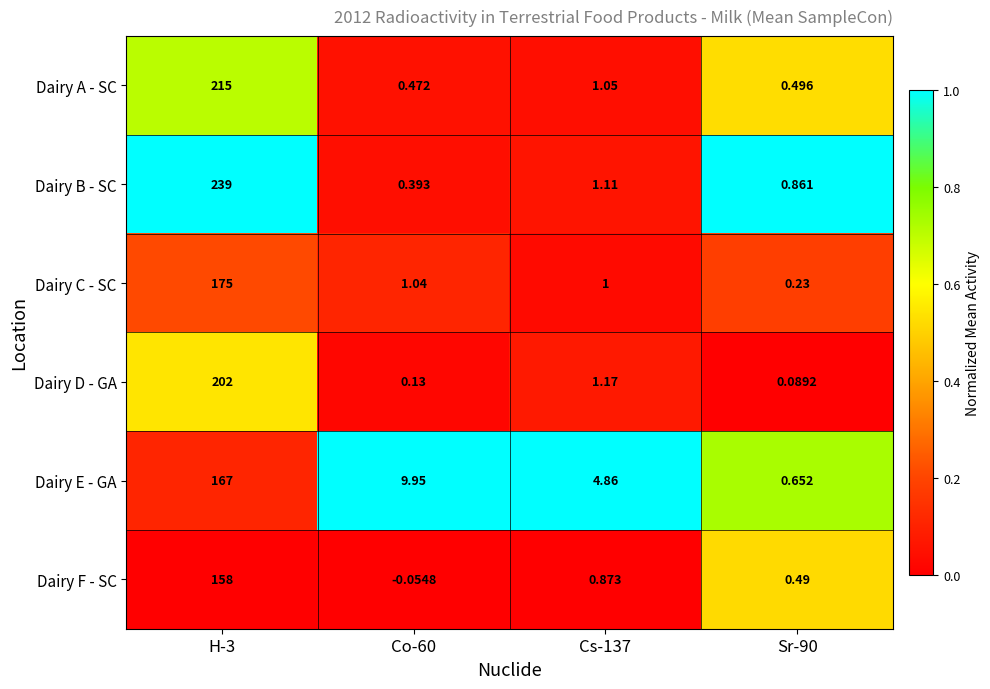

Is the value of Dairy D - GA at Sr-90 greater than the value of Dairy E - GA at Cs-137?

No